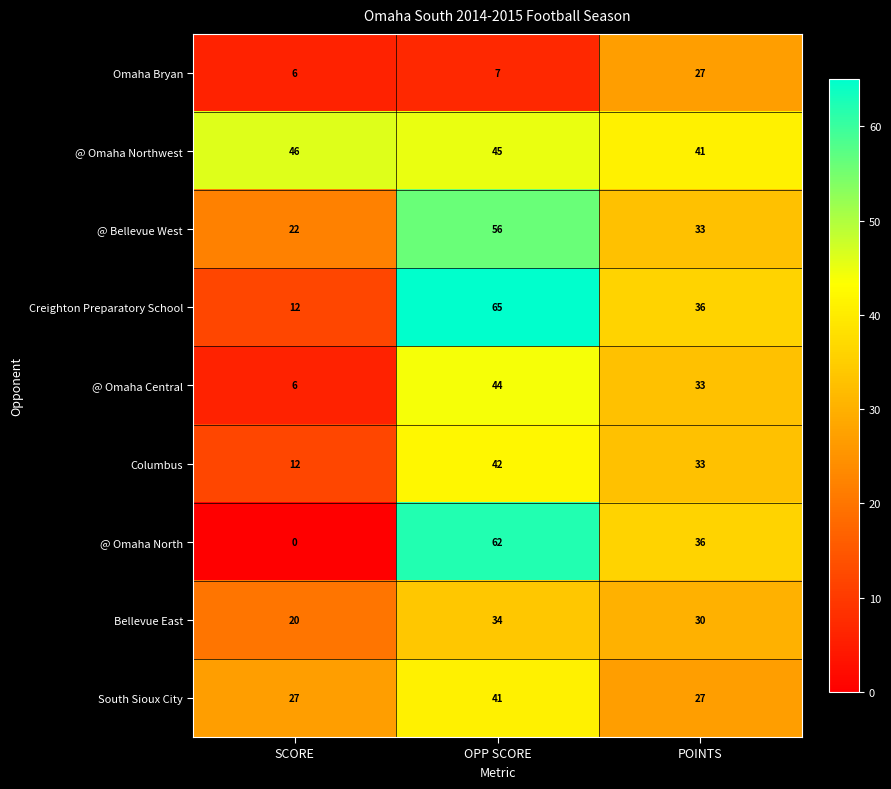

The value of Bellevue East at SCORE is 20. True or false?

True